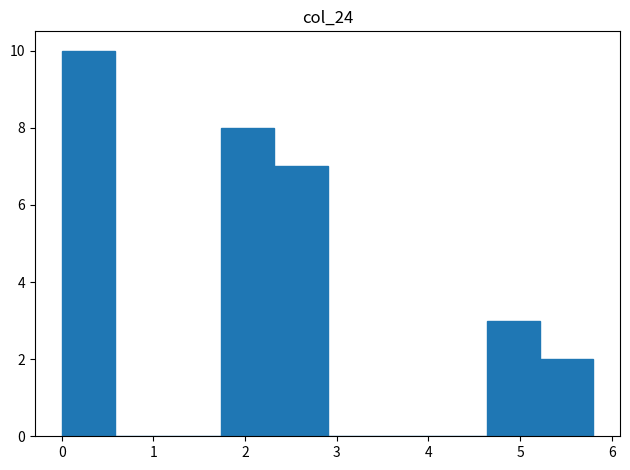

Which range on the x-axis has the tallest bar?

0.00 to 0.58